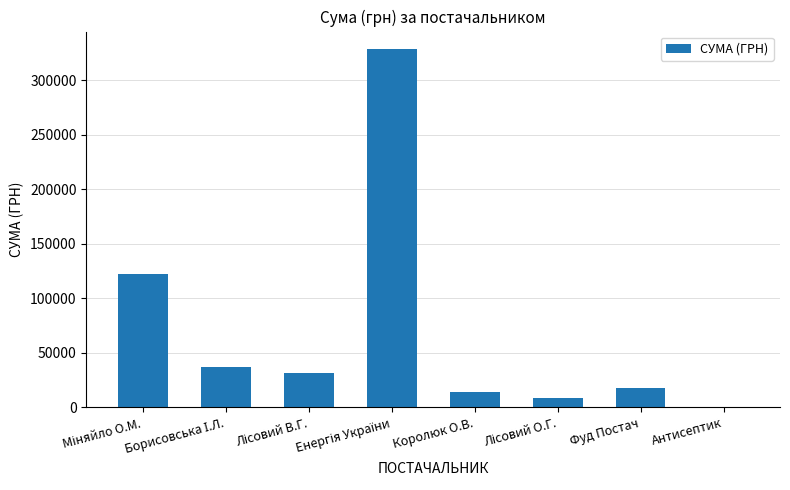

Are the bars grouped side by side (vs. stacked)?

No